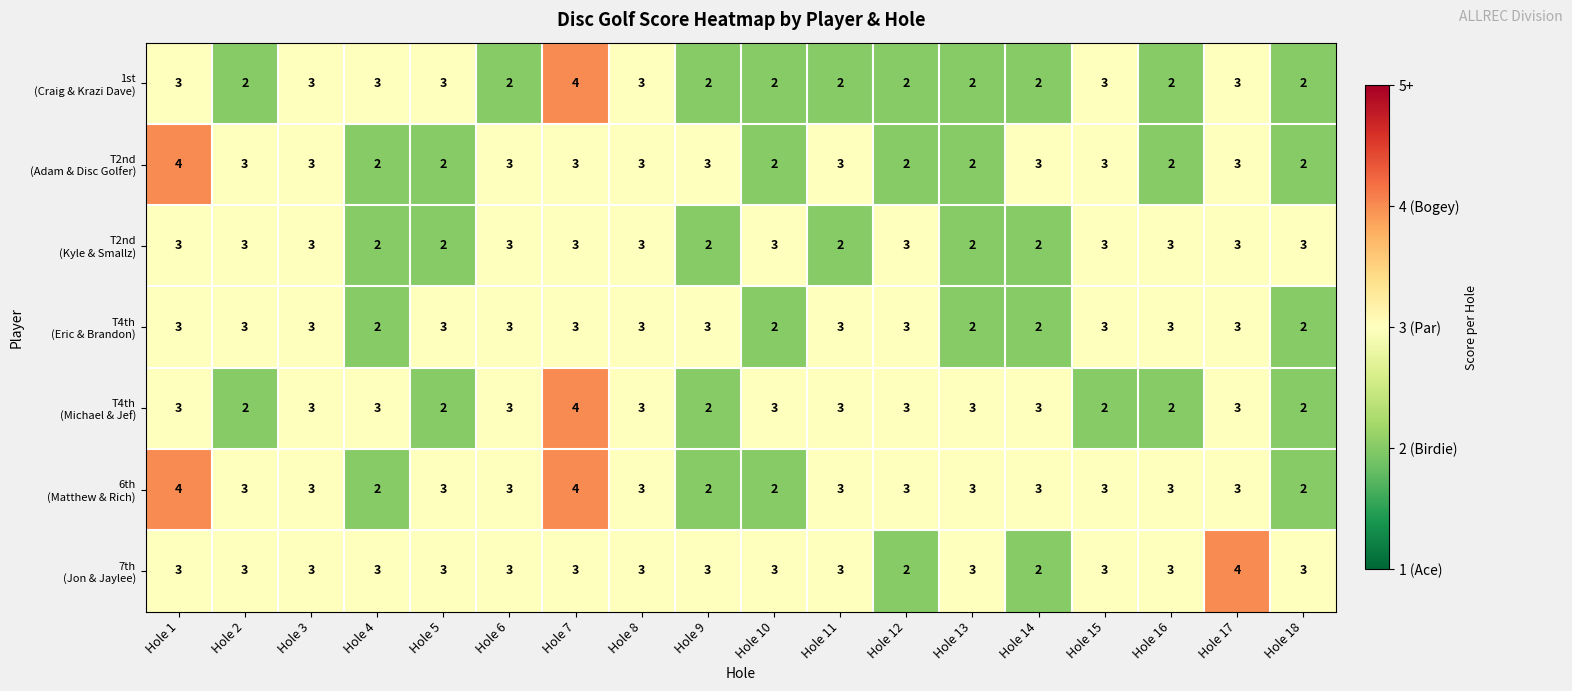

What is the total value across all series at Hole 11?

19